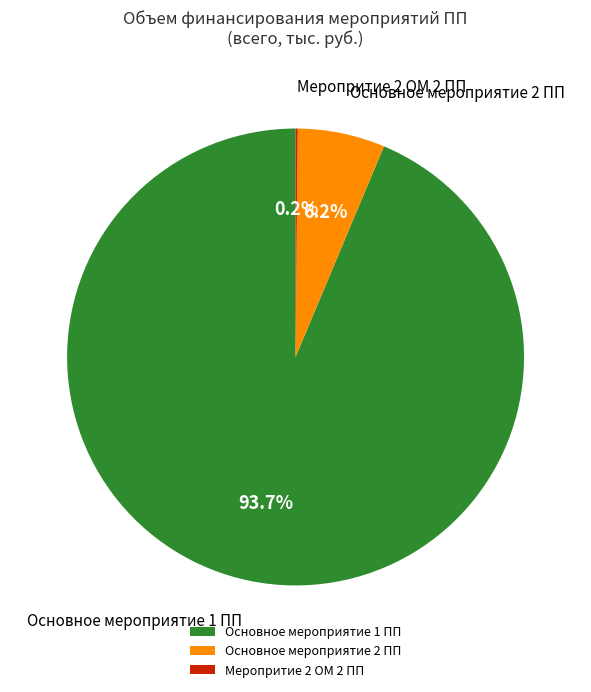

Which has a higher value, Основное мероприятие 1 ПП or Основное мероприятие 2 ПП?

Основное мероприятие 1 ПП